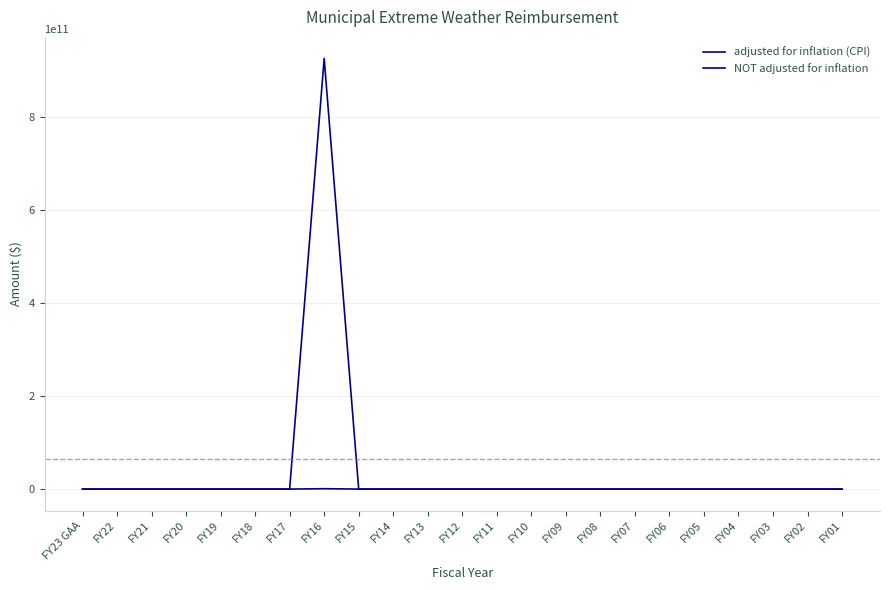

How many lines are shown in the chart?

2